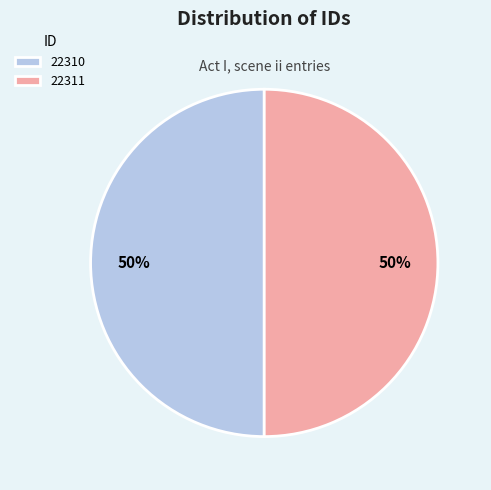

What is the ratio of the value at 22311 to the value at 22310?

1.0